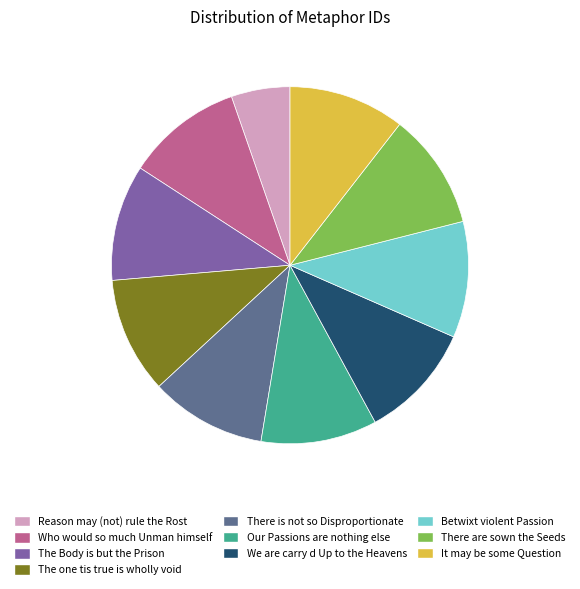

Which category has the smallest portion of the pie?

Reason may (not) rule the Rost